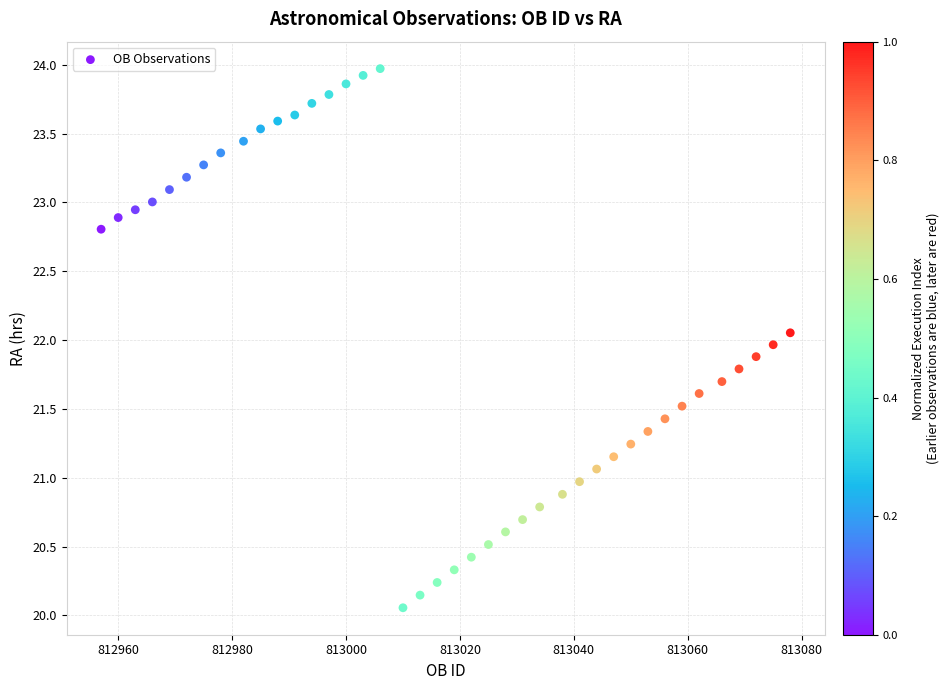

What is the range of X values (max minus min)?

121.0